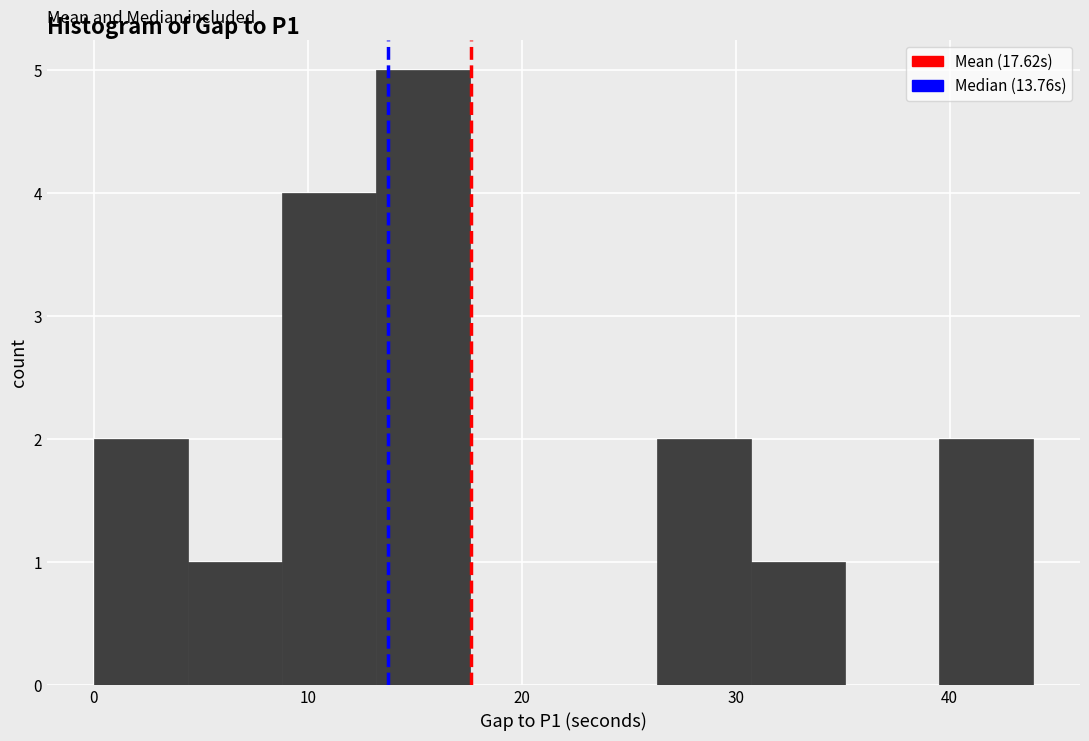

Over which range of the x-axis is the bar tallest?

13 to 18